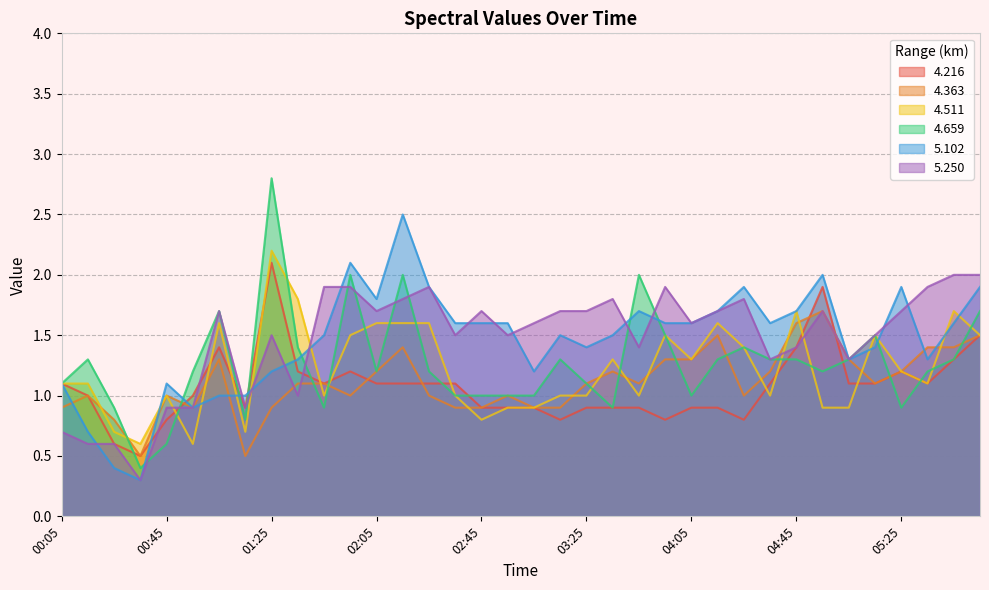

The 4.511 series shows 2.8 at 04:45. True or false?

False